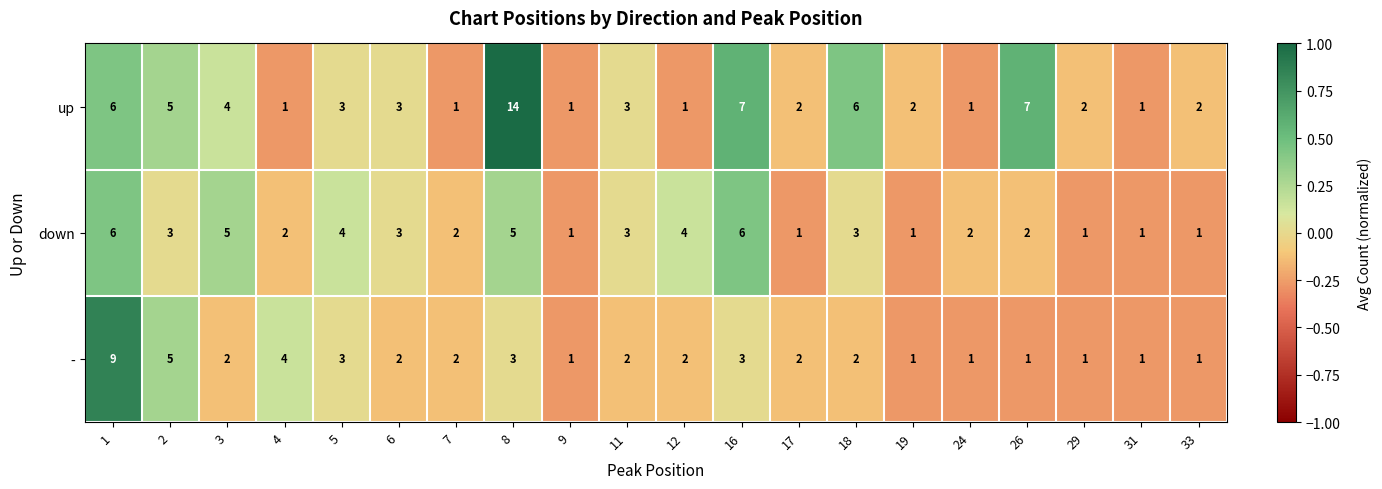

What is the highest value of the - series?

9